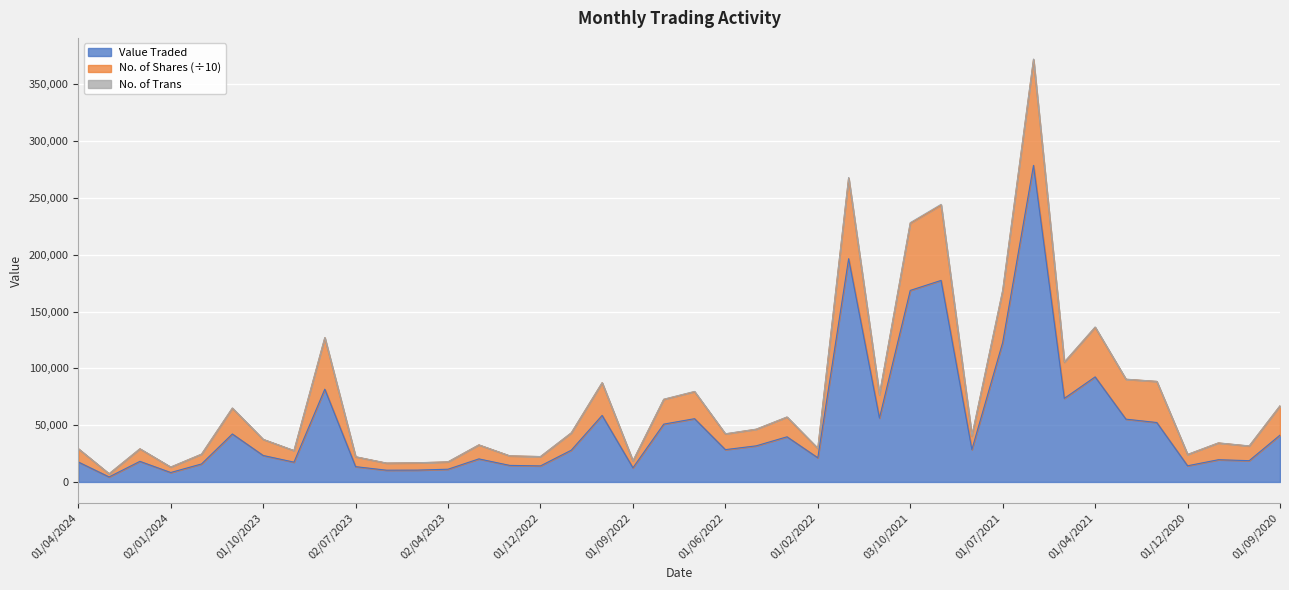

Does the chart display data point markers on the line(s)?

No